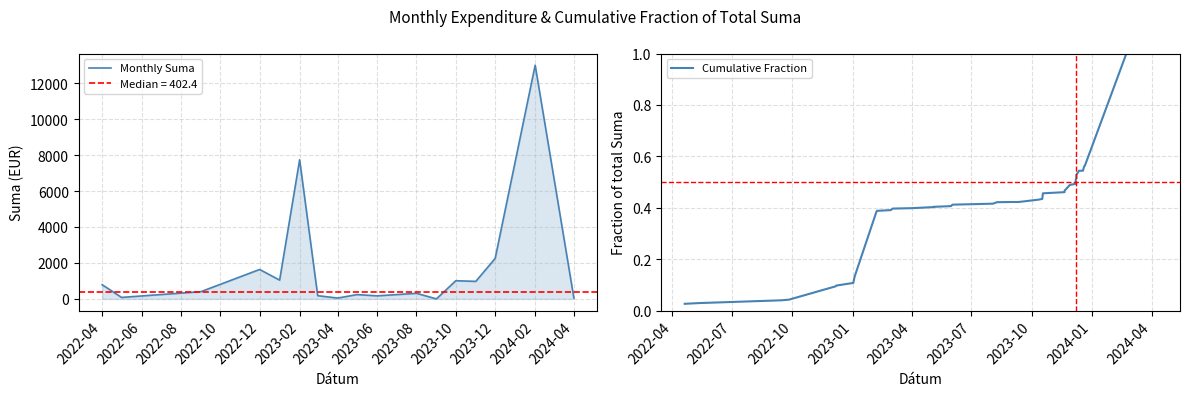

The value of Monthly Suma at 2022-04 is 1263.0. True or false?

False